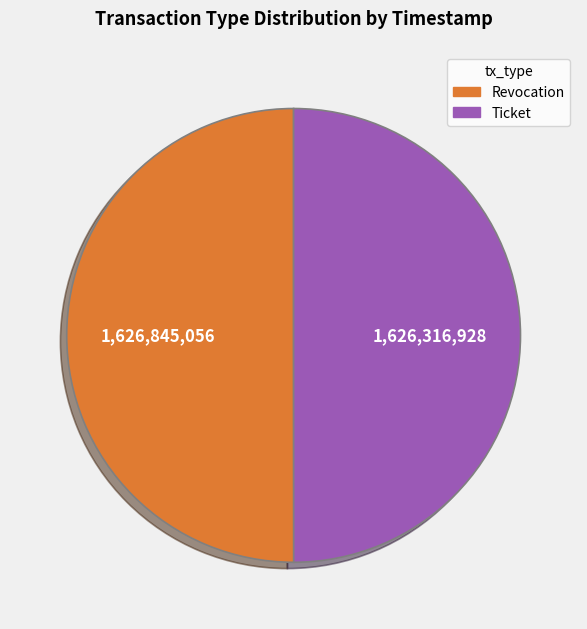

Is the sum of Revocation and Ticket greater than half?

Yes